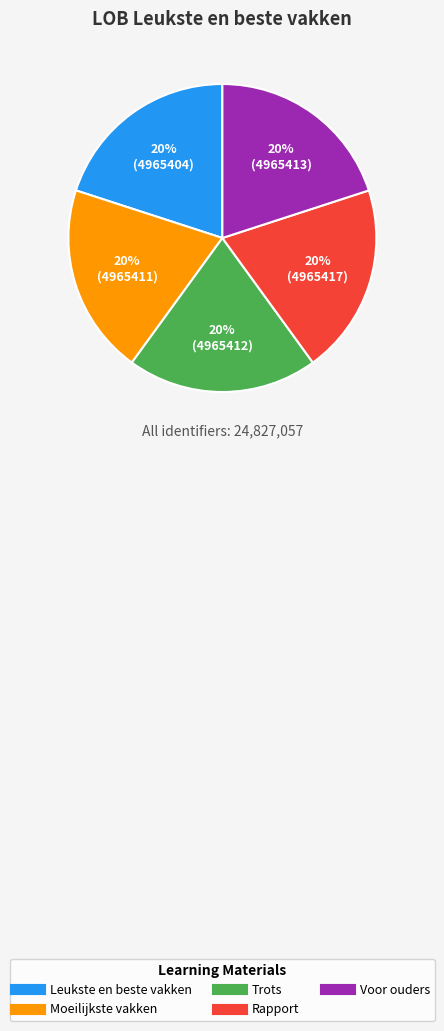

To the nearest percent, what is the average slice percentage?

20%